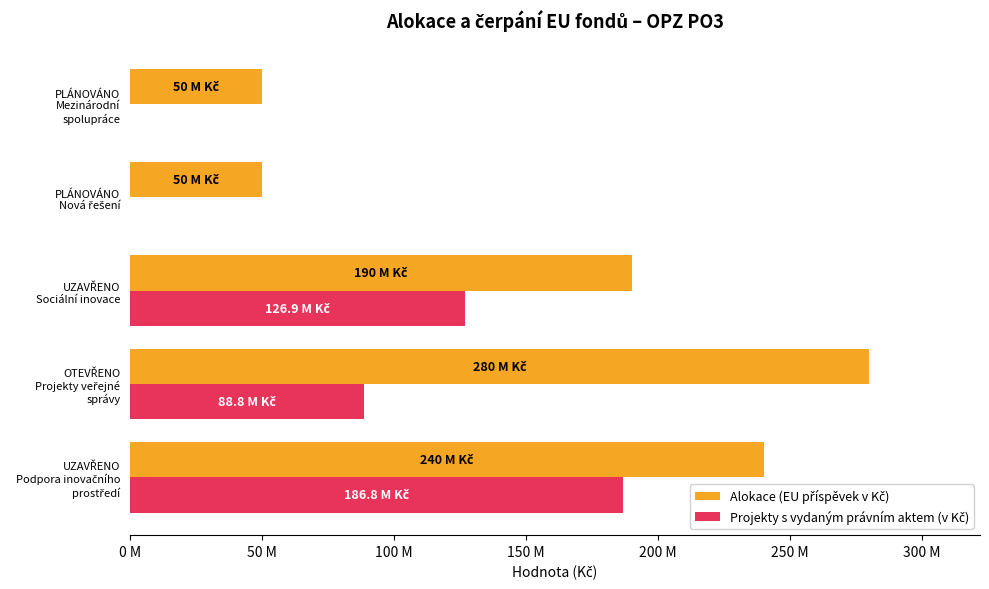

What is the highest value of the Projekty s vydaným právním aktem (v Kč) series?

186767321.6